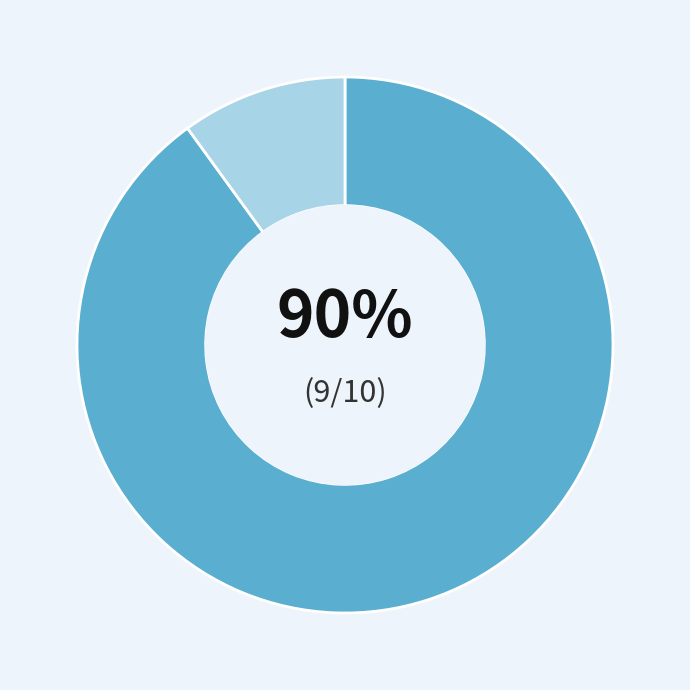

To the nearest percent, what is the difference between the largest and smallest slice percentages?

80%